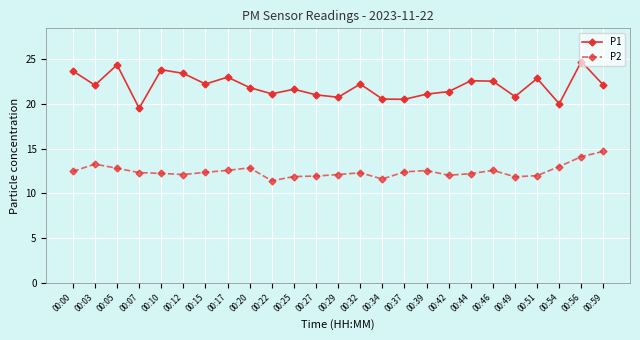

What is the difference between the maximum and minimum values in the P1 series?

5.2